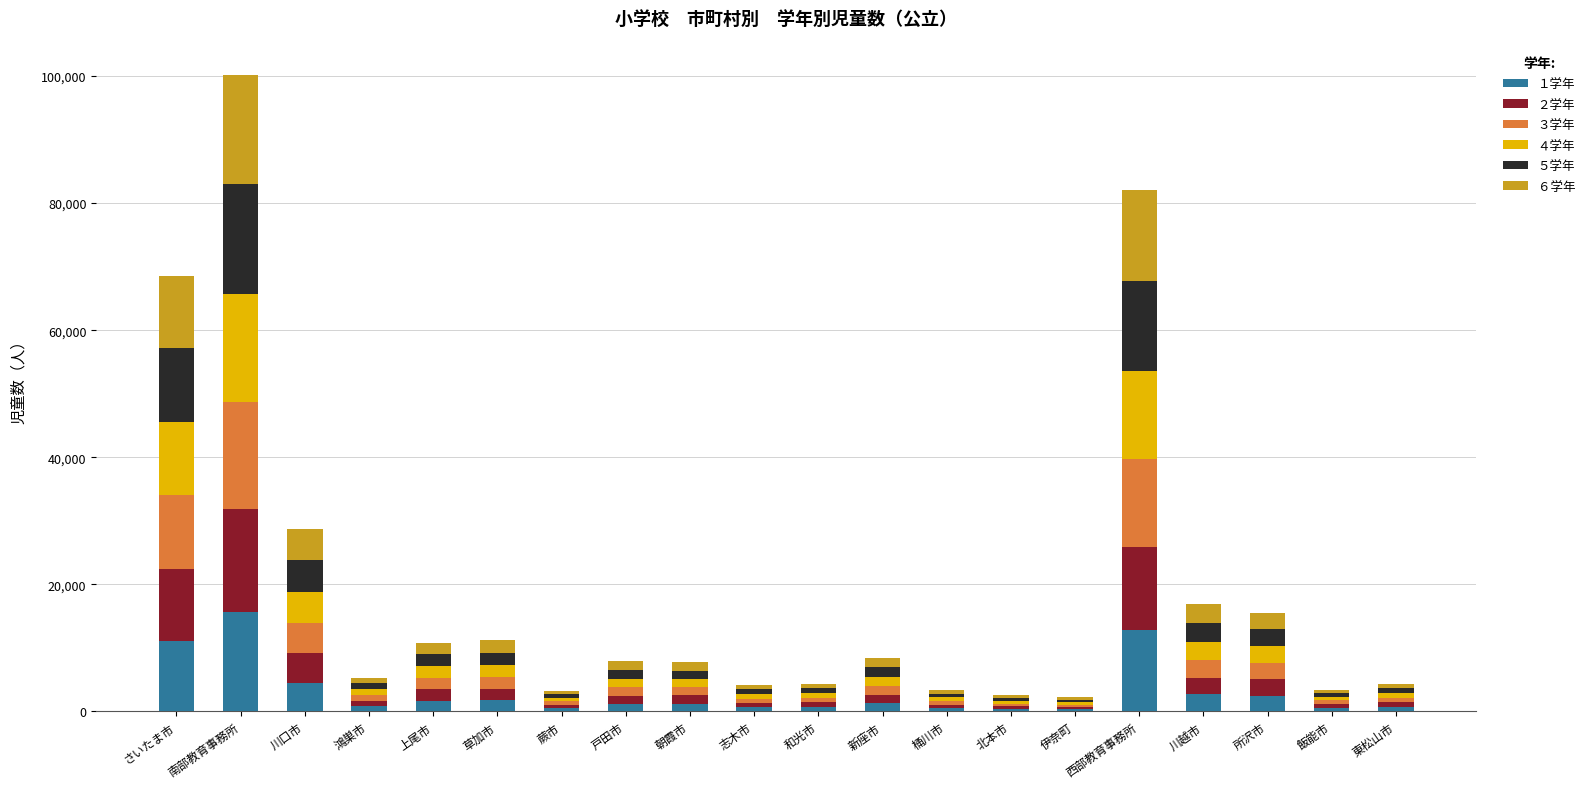

At which label does １学年 reach its peak?

南部教育事務所